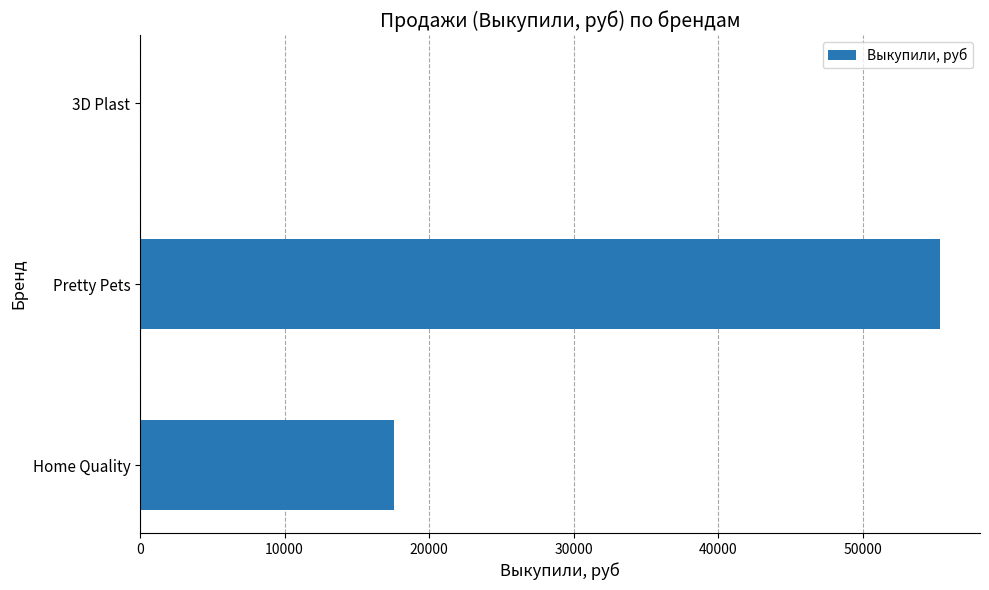

What is the change in value from Pretty Pets to 3D Plast?

-55334.2